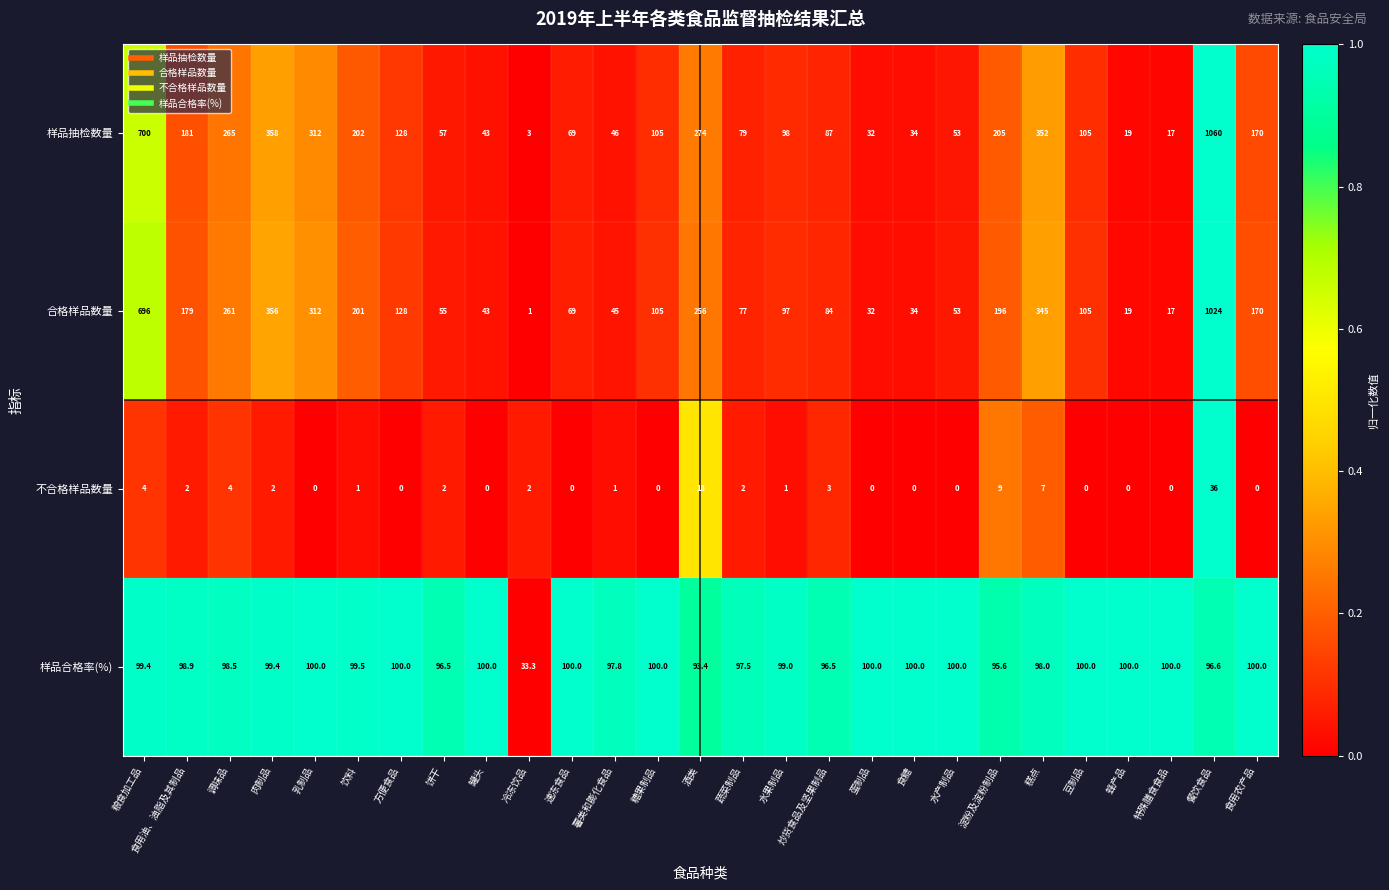

List the series in order of their peak value, highest first.

样品抽检数量, 合格样品数量, 样品合格率(%), 不合格样品数量